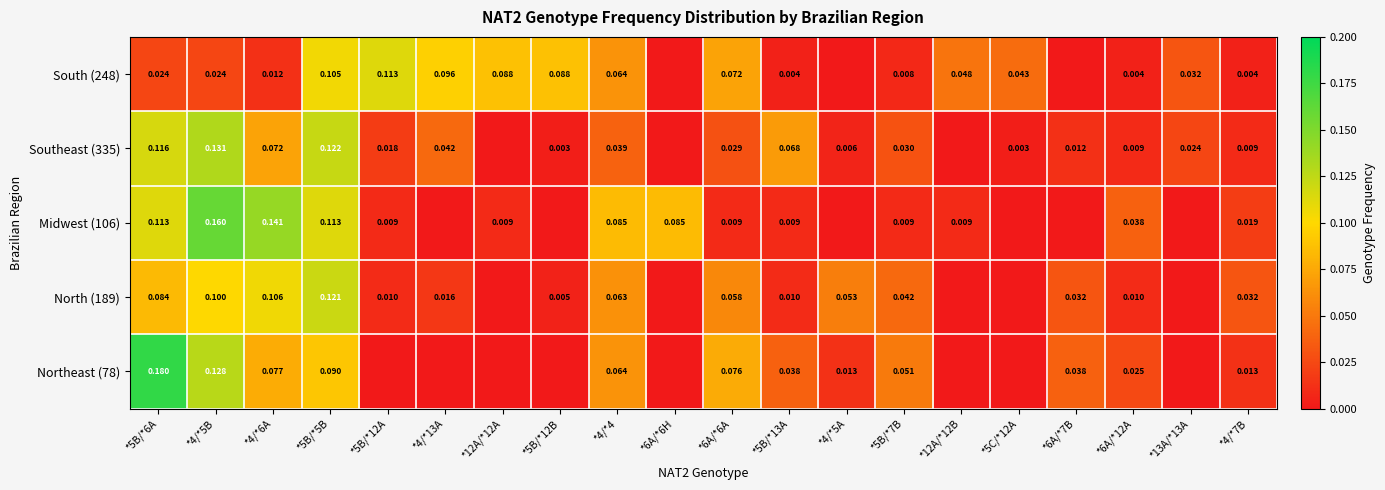

Is the value of North (189) at *6A/*12A greater than the value of Midwest (106) at *6A/*12A?

No